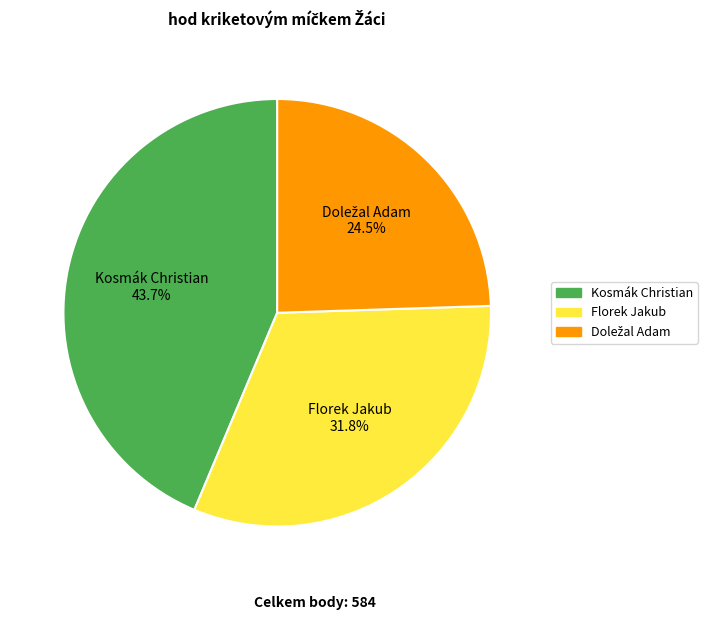

Does any single category account for the majority?

No